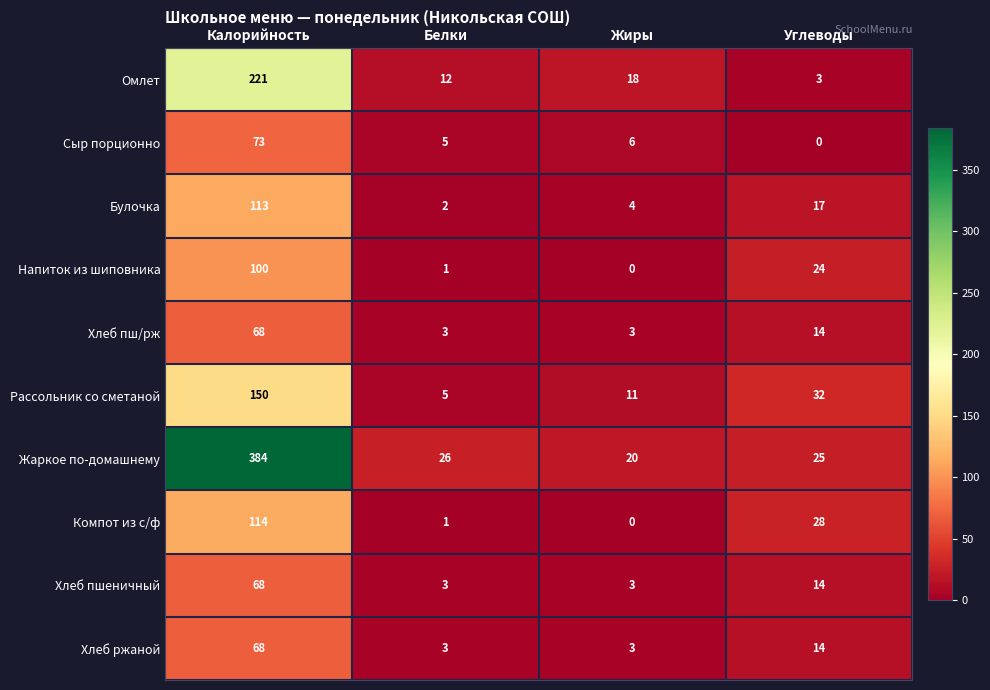

What is the maximum value shown in the chart?

384